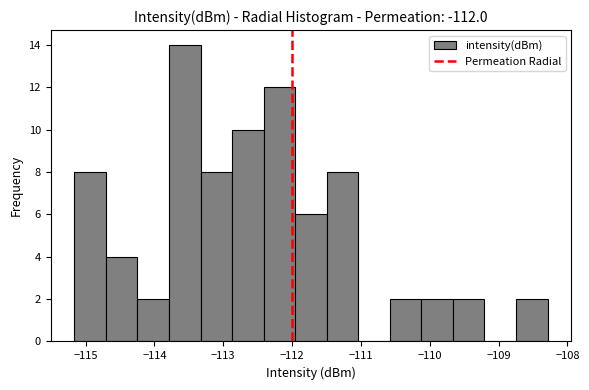

What is the height of the bar covering -112.4 to -112.0 on the x-axis? Neither the bar edges nor the heights are printed on the chart, so give them approximately, as read against the axes.

12